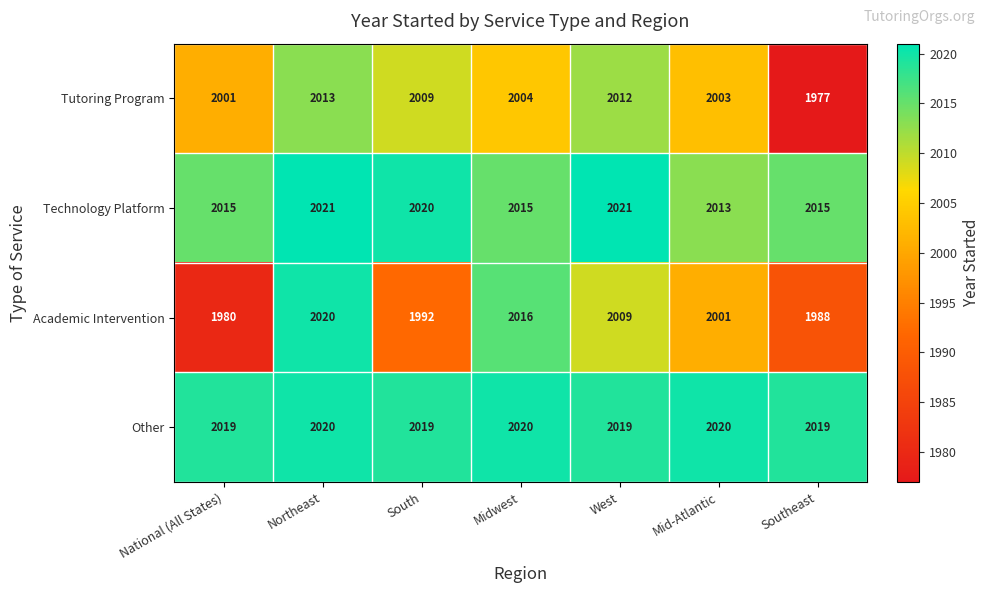

What is the smallest value displayed?

1977